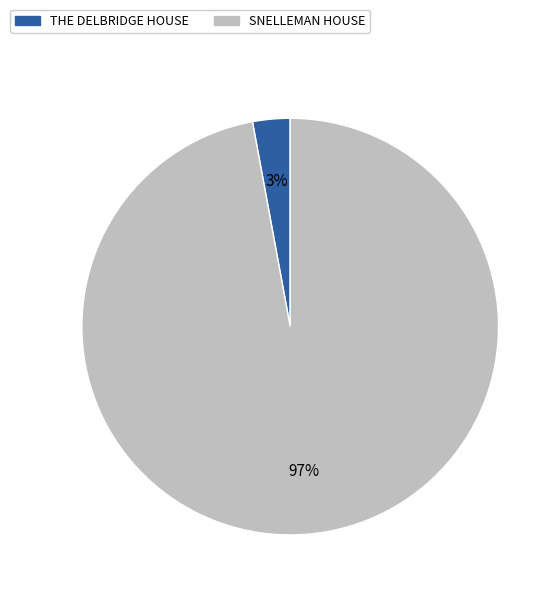

Is there any slice that represents more than half of the pie?

Yes